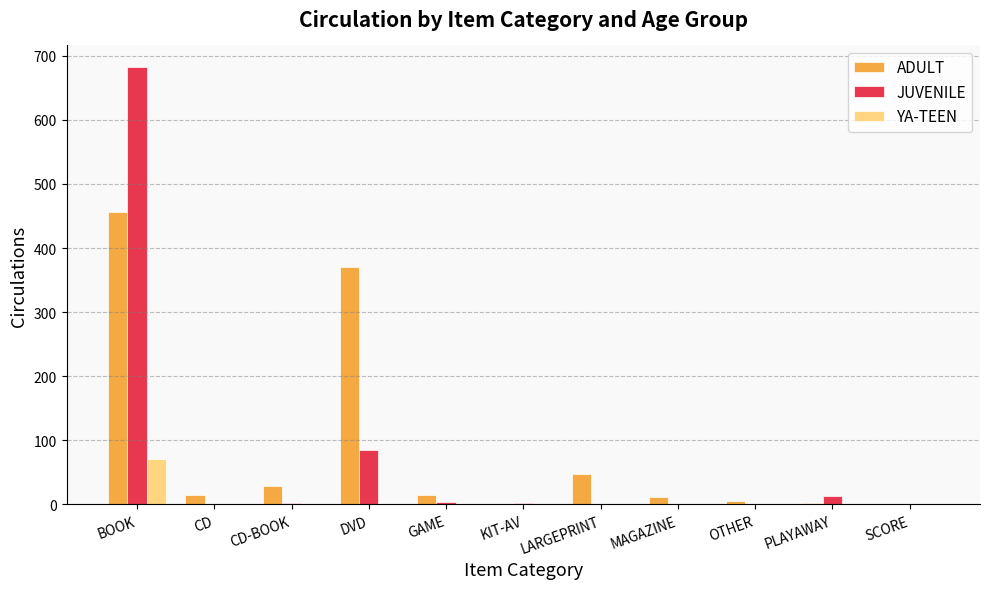

Which series has the largest total across all categories?

ADULT